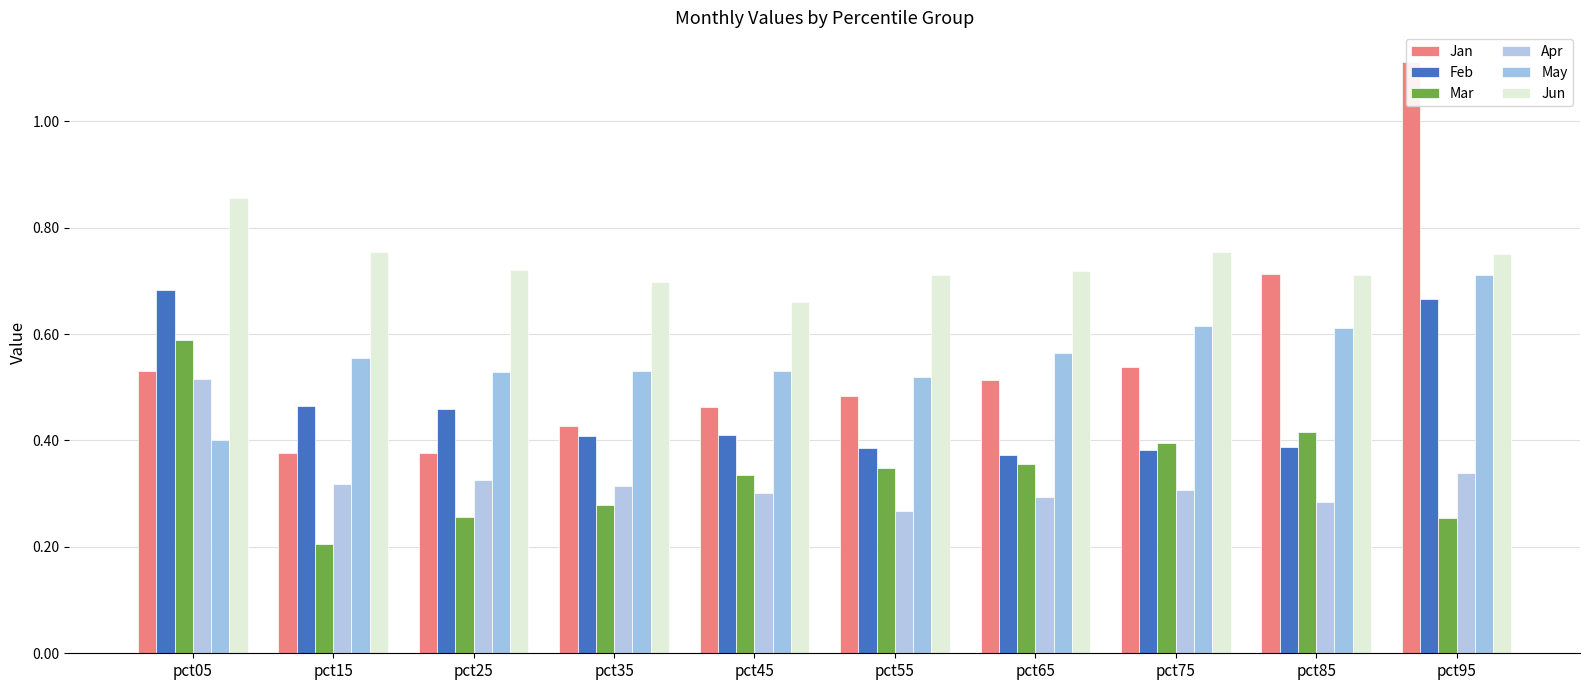

Count the Feb values in the range 0 to 1.

10